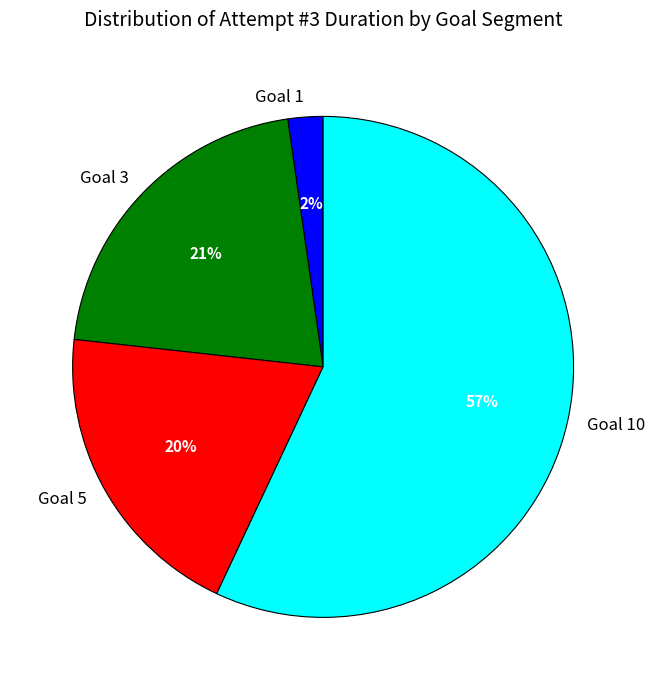

Which slice is the largest?

Goal 10